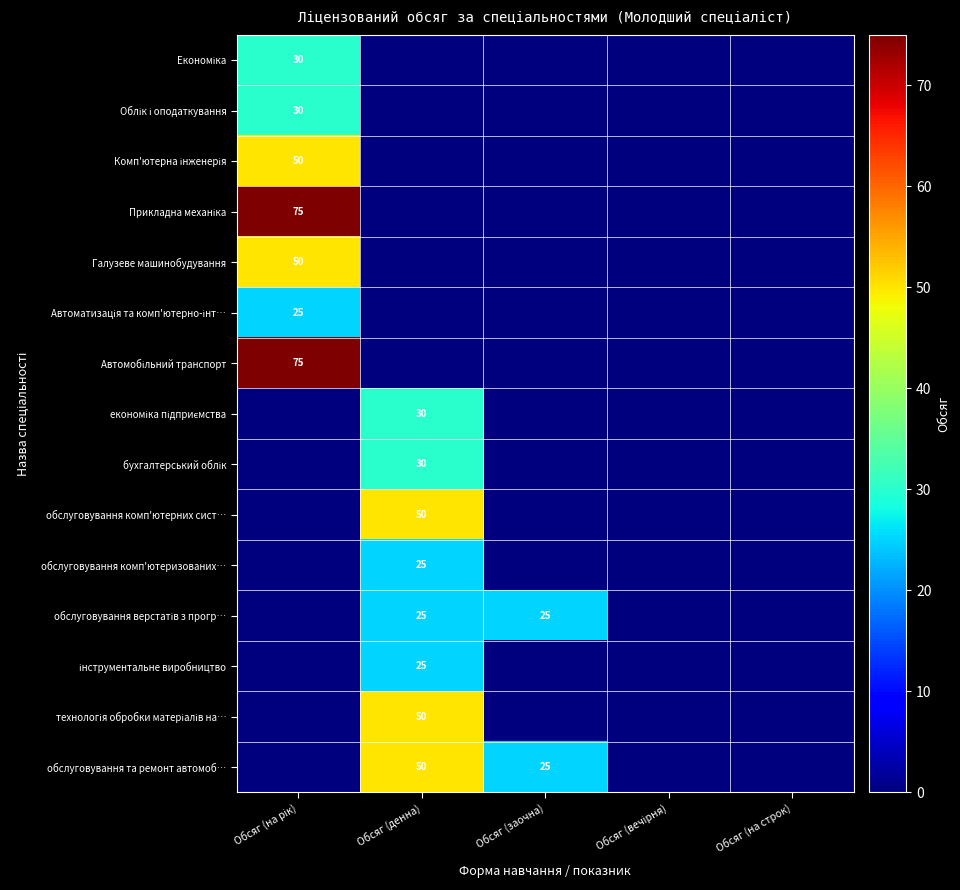

Is it true that обслуговування та ремонт автомоб… equals 34 at Обсяг (заочна)?

False